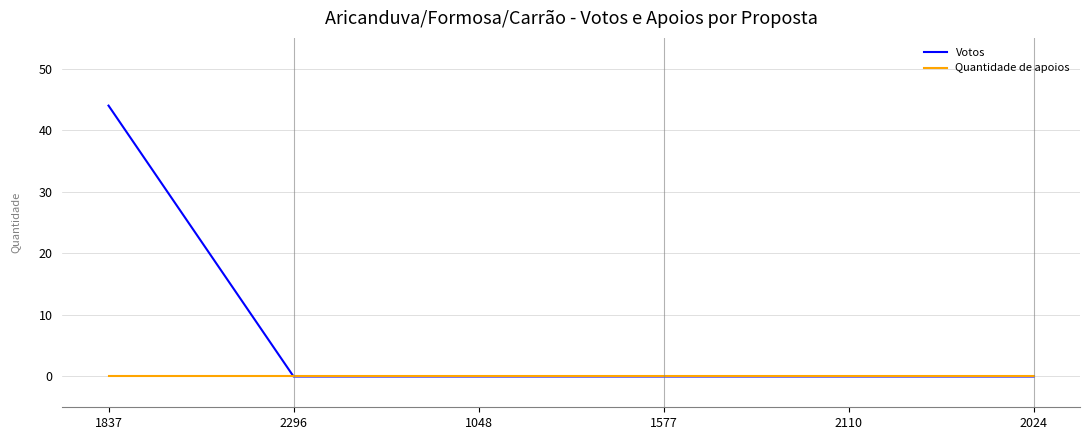

How many lines are shown in the chart?

2